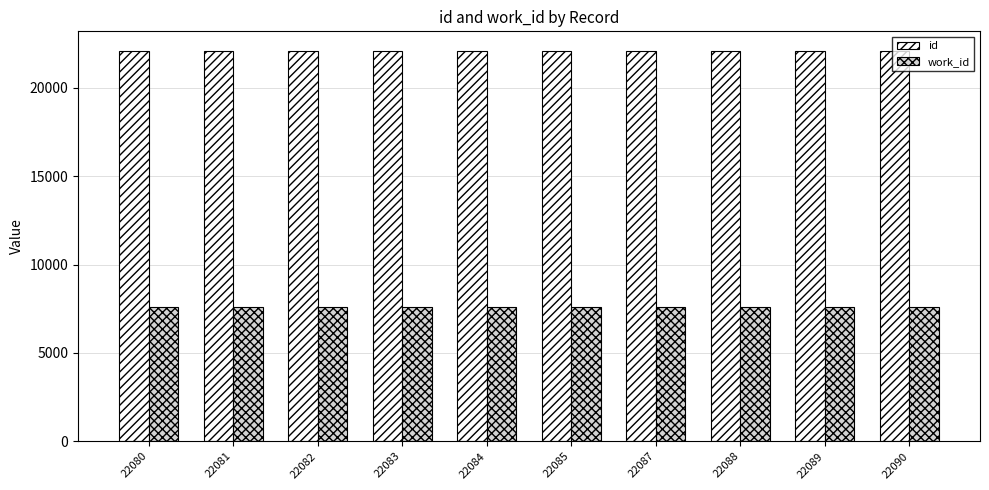

What is the minimum value for work_id?

7576